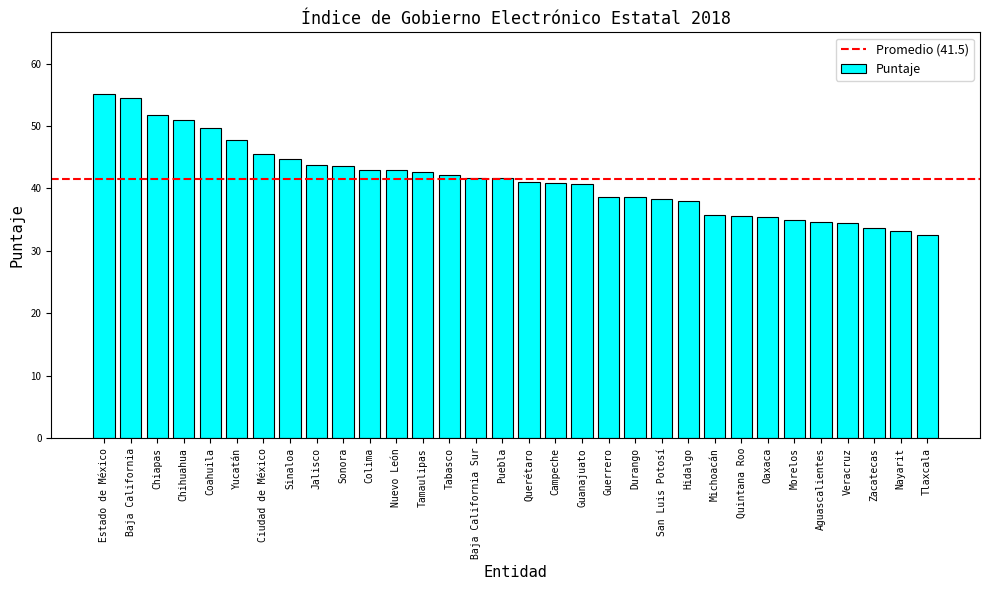

Count the number of data series in this chart.

1